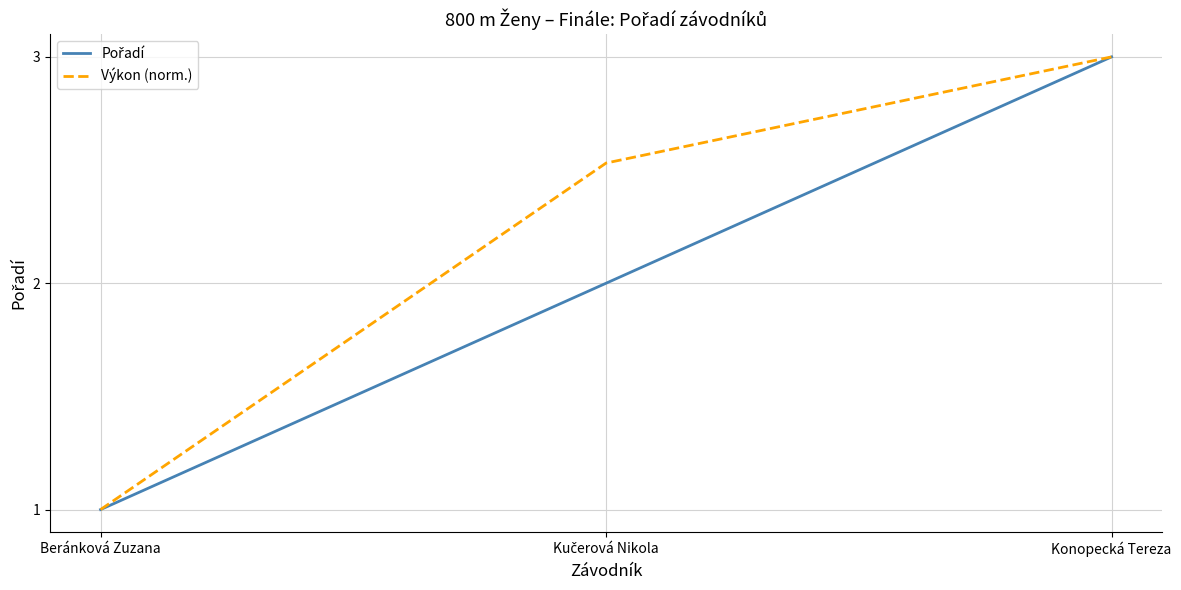

At which category is the sum across all series the highest?

Konopecká Tereza